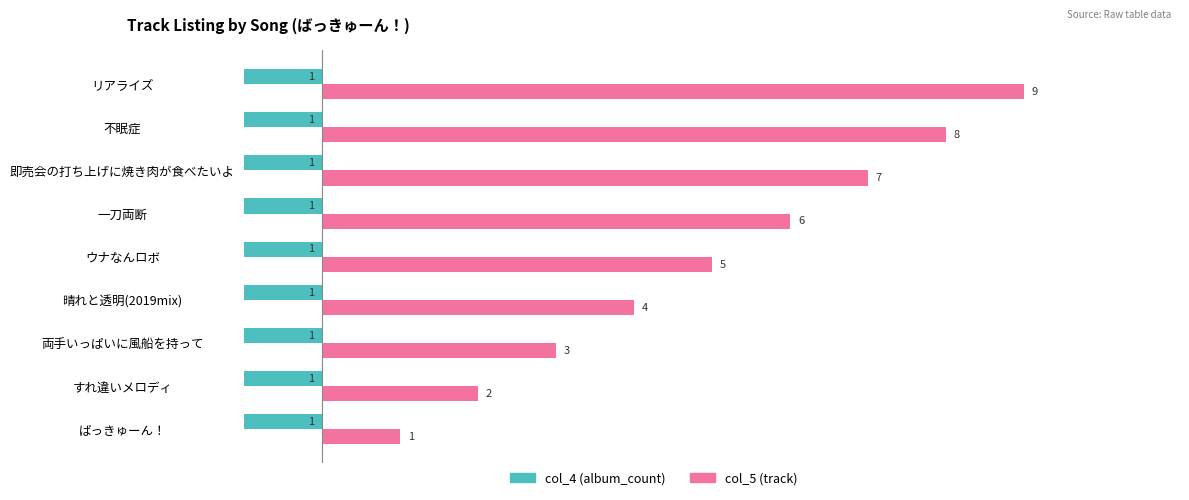

Rank the series by their average value, from highest to lowest.

col_5 (track), col_4 (album_count)